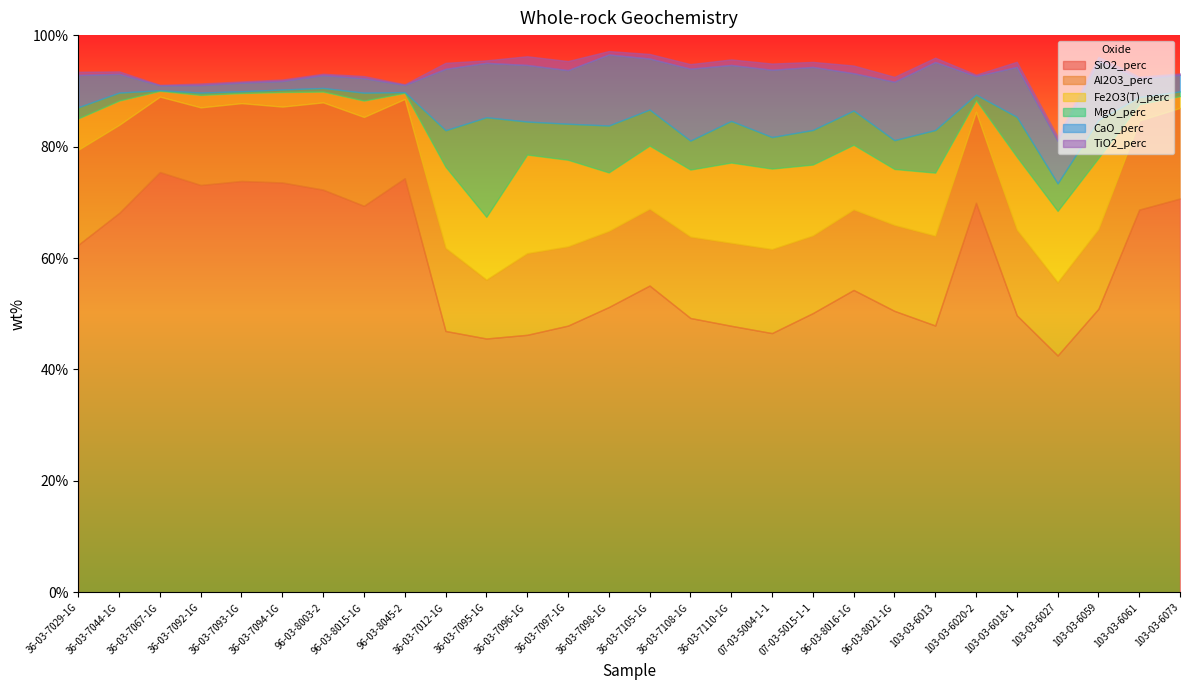

At how many categories does at least one series exceed 13?

28